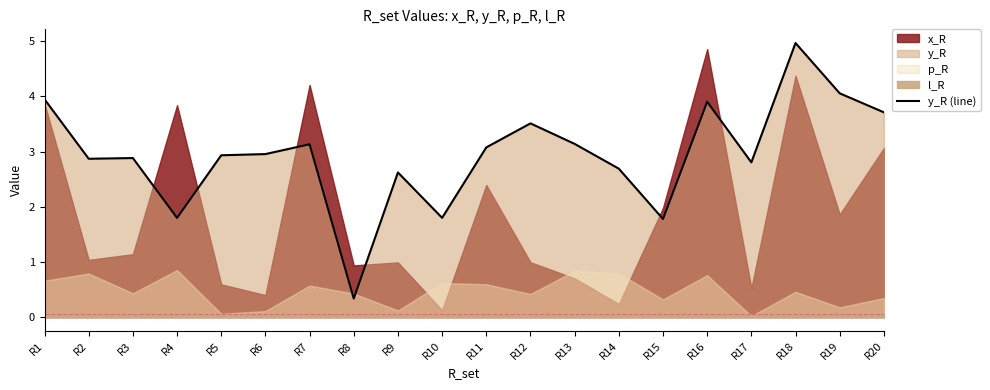

The value at R16 is 3.9. True or false?

True